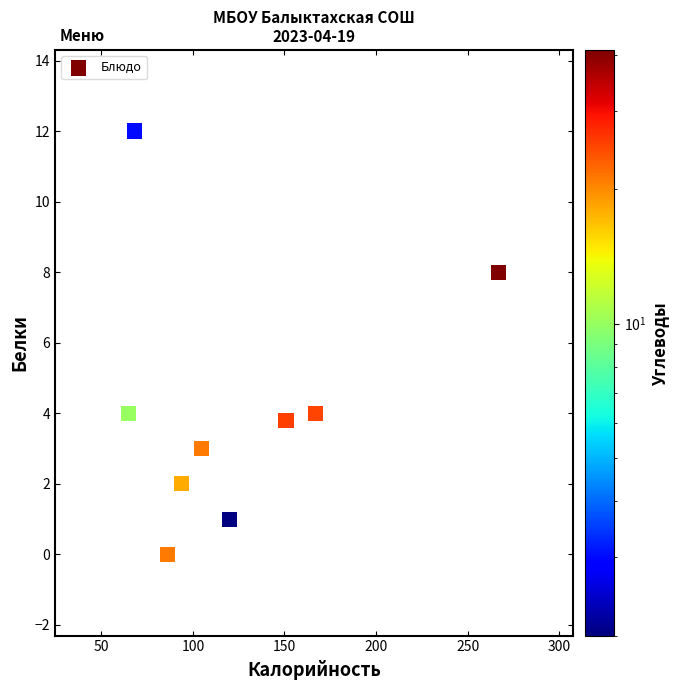

What is the average X value?

124.8